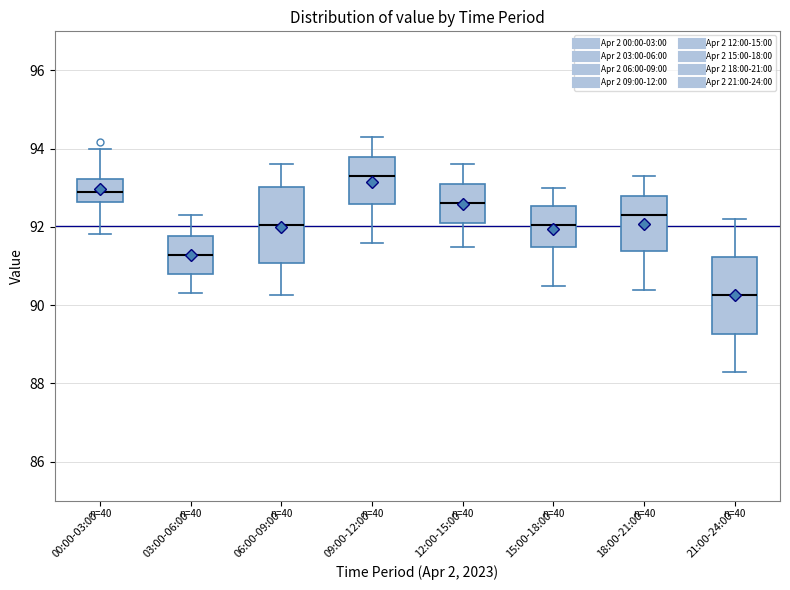

Reading left to right, transcribe this box plot: for each box, give where its median line is, the range the box spans, and where its two whiskers end, as read against the y-axis. The values are not printed on the chart, so give them approximately, as read against the axis.

00:00-03:00: median 92.8, box 92.6 to 93.2, whiskers 91.8 to 94.0
03:00-06:00: median 91.2, box 90.8 to 91.8, whiskers 90.4 to 92.4
06:00-09:00: median 92.0, box 91.0 to 93.0, whiskers 90.2 to 93.6
09:00-12:00: median 93.4, box 92.6 to 93.8, whiskers 91.6 to 94.4
12:00-15:00: median 92.6, box 92.2 to 93.2, whiskers 91.6 to 93.6
15:00-18:00: median 92.0, box 91.4 to 92.6, whiskers 90.6 to 93.0
18:00-21:00: median 92.4, box 91.4 to 92.8, whiskers 90.4 to 93.4
21:00-24:00: median 90.2, box 89.2 to 91.2, whiskers 88.4 to 92.2